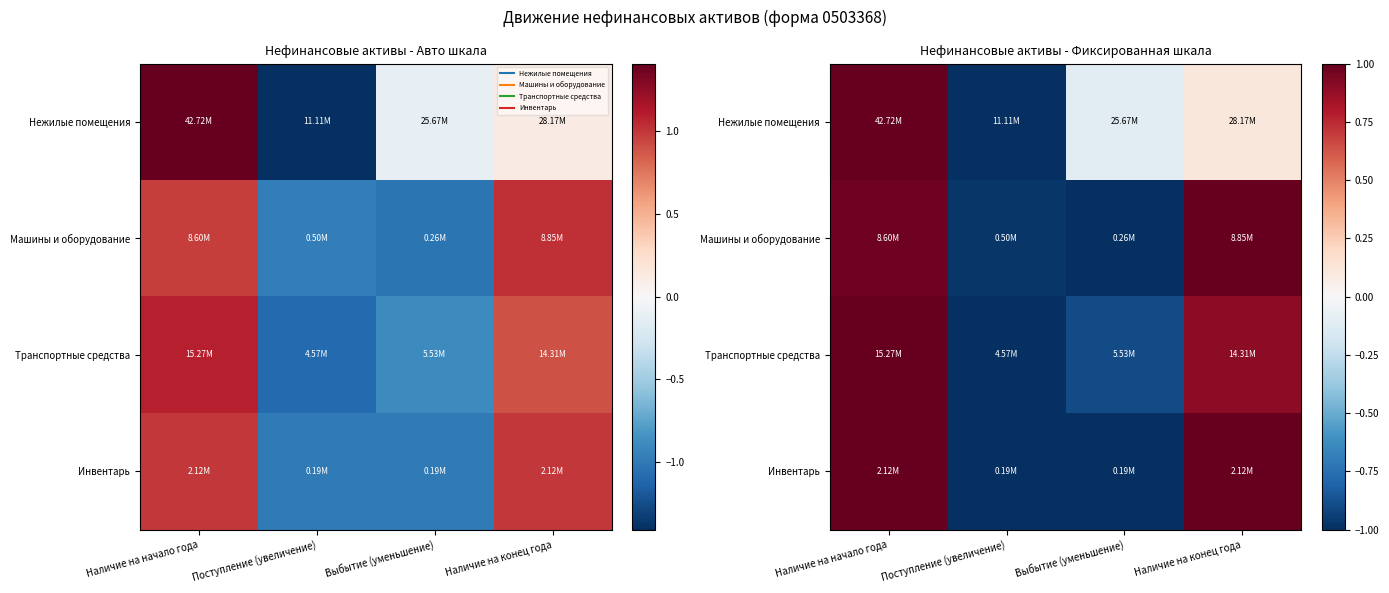

Which series has the largest total across all categories?

Машины и оборудование